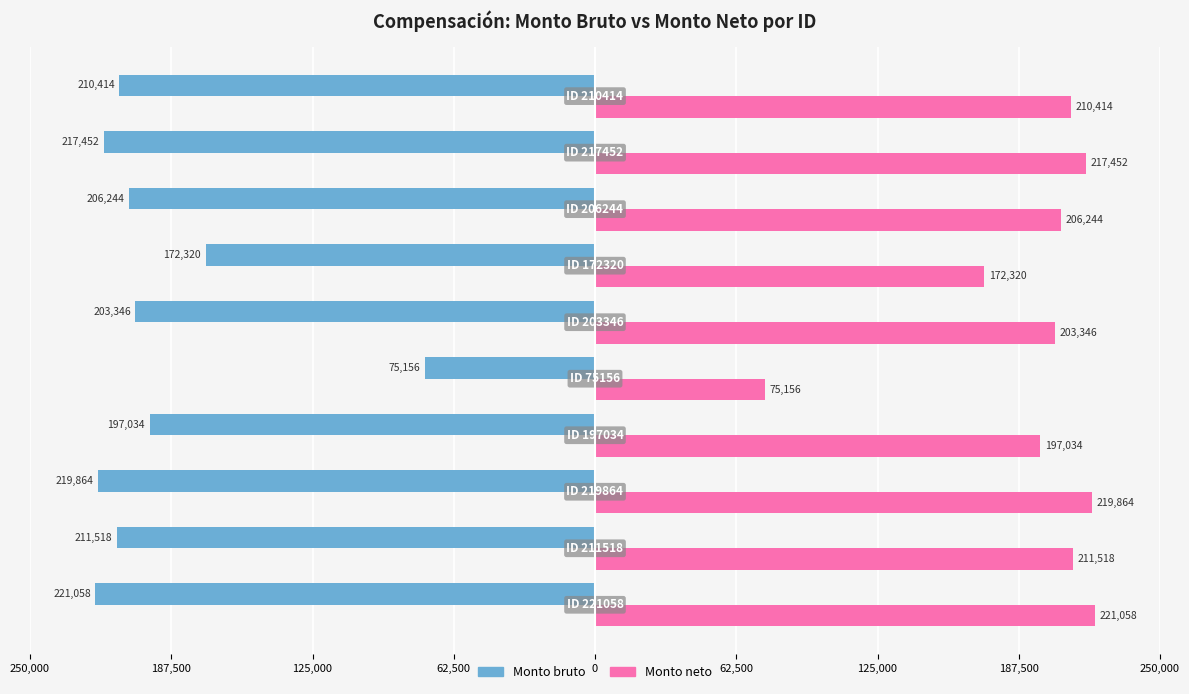

What are all the series names shown in the legend?

Monto bruto, Monto neto